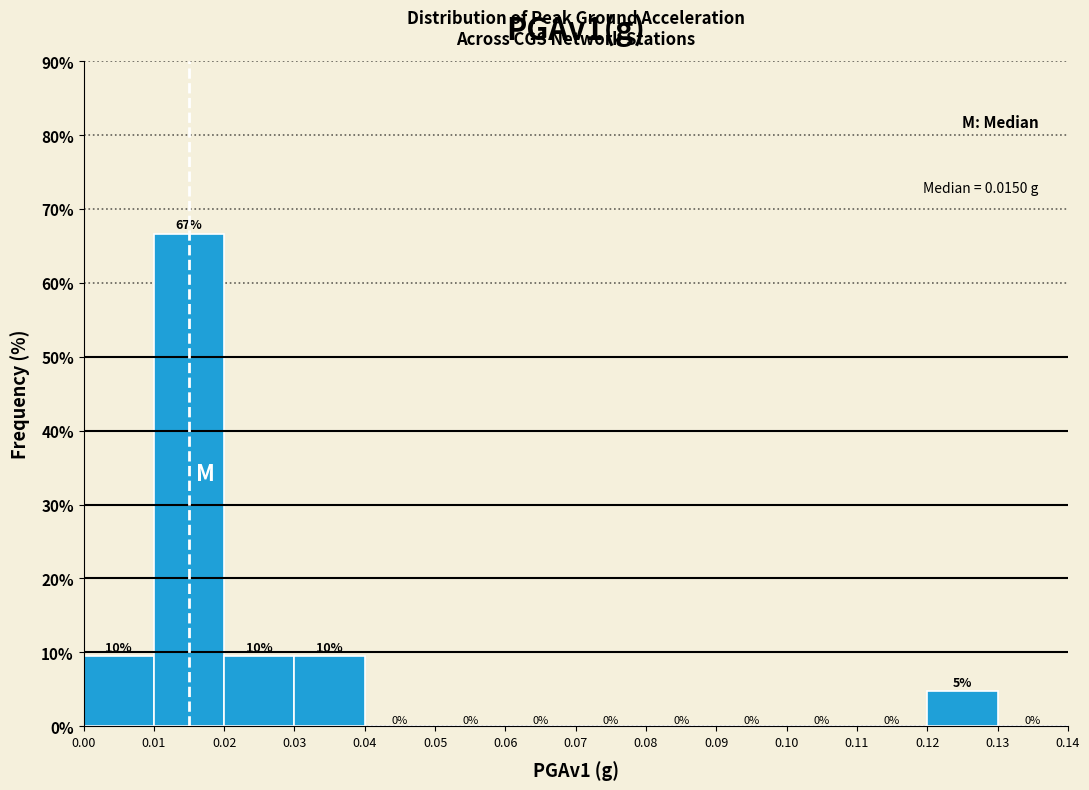

Which range on the x-axis has the tallest bar?

0.01 to 0.02